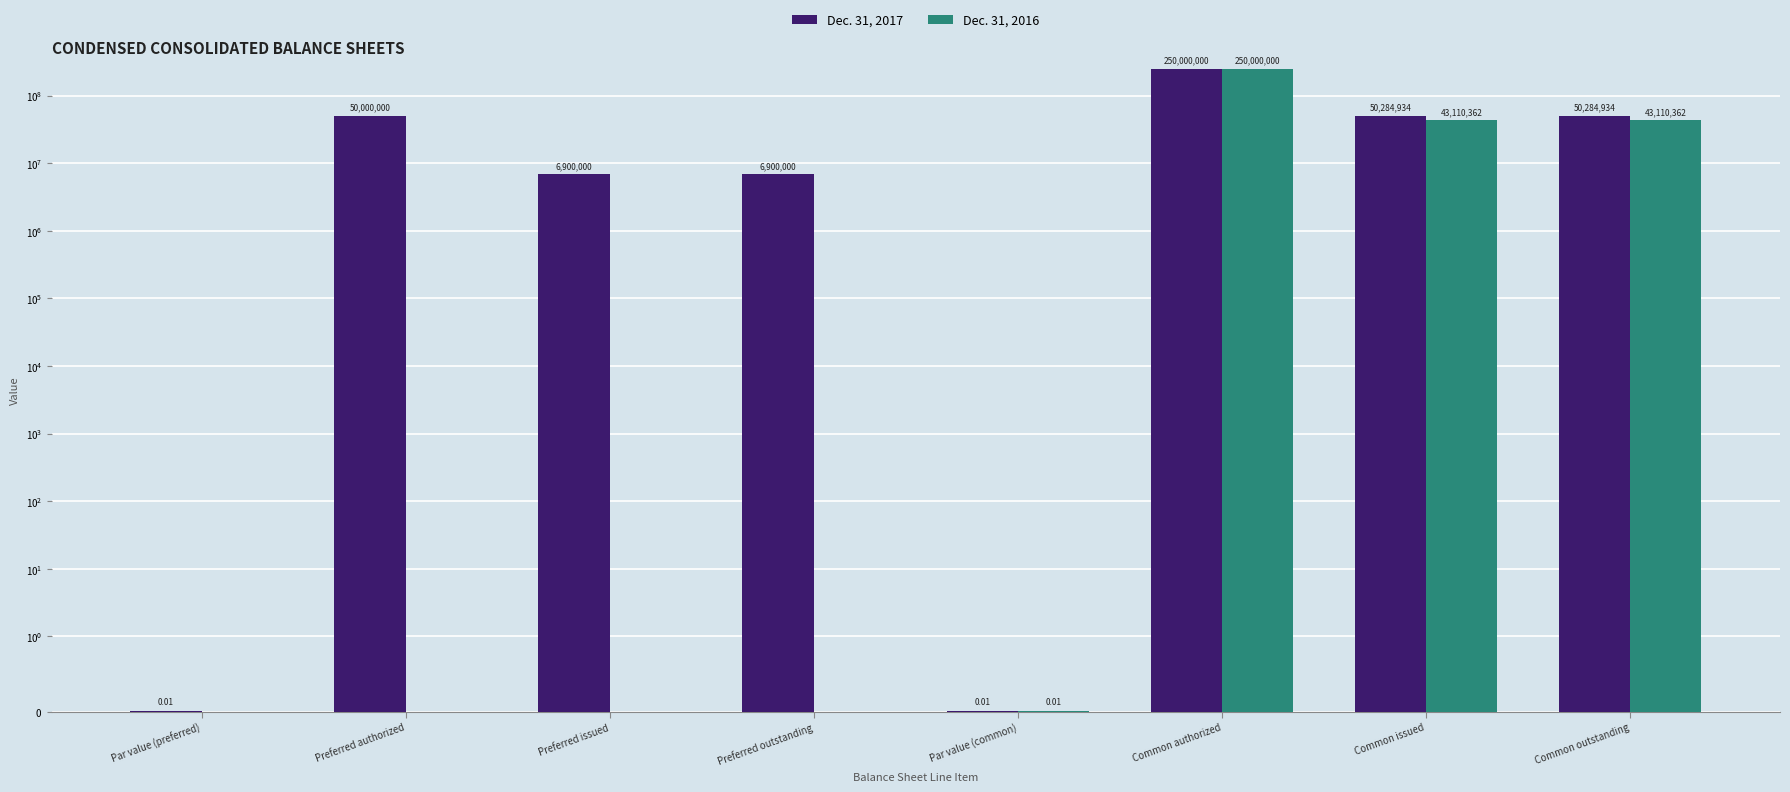

Which category has the lowest value across all series?

Par value (preferred)